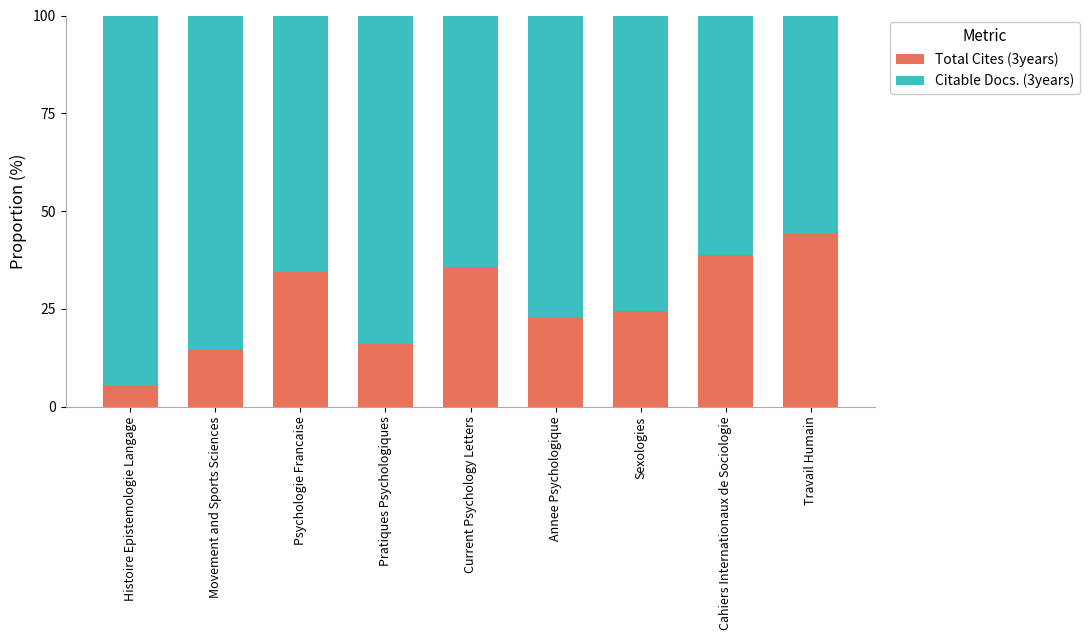

What is the maximum value for Total Cites (3years)?

44.4